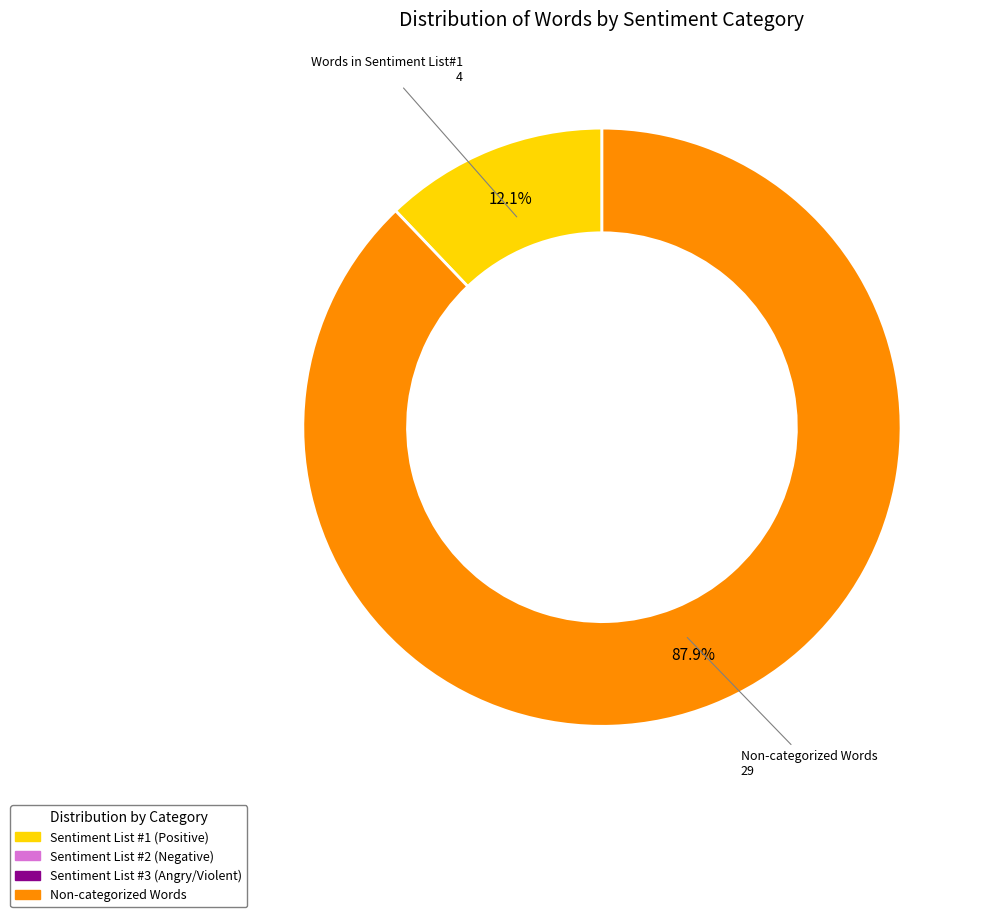

Which has a higher value, Non-categorized Words or Words in Sentiment List#1?

Non-categorized Words